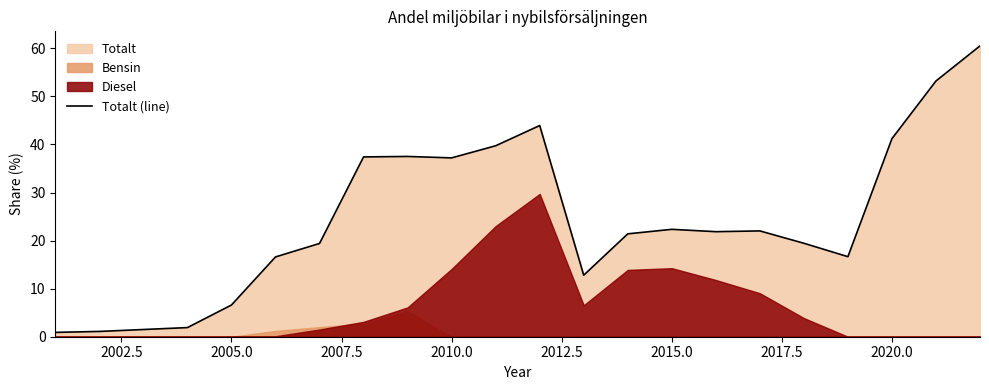

What is the average value?

24.3